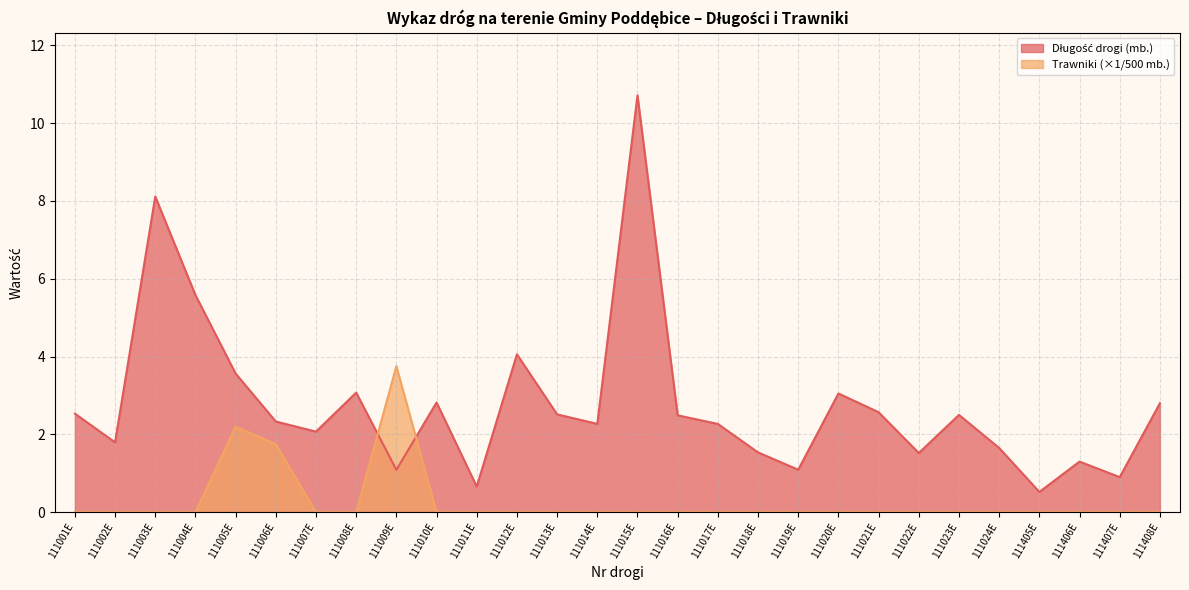

In Trawniki (pobocze/inne), how many points are higher than both neighbors (excluding endpoints)?

2